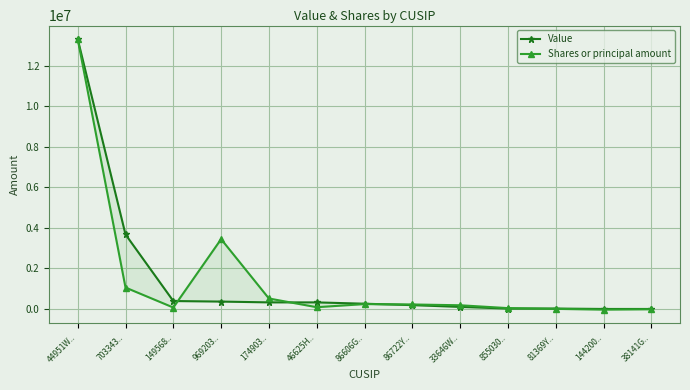

List the labels in order of Value value, smallest first.

144200.., 38141G.., 81369Y.., 855030.., 33646W.., 86722Y.., 86606G.., 46625H.., 174903.., 969203.., 149568.., 703343.., 44951W..